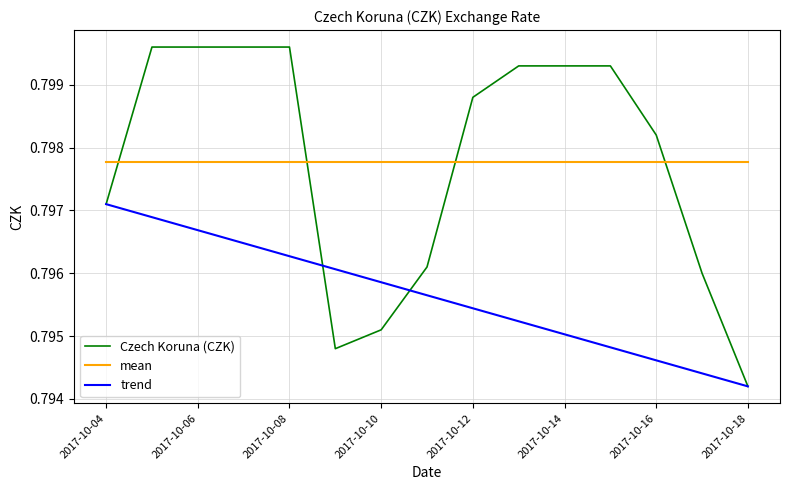

At which label is Czech Koruna (CZK) closest to 0?

2017-10-18